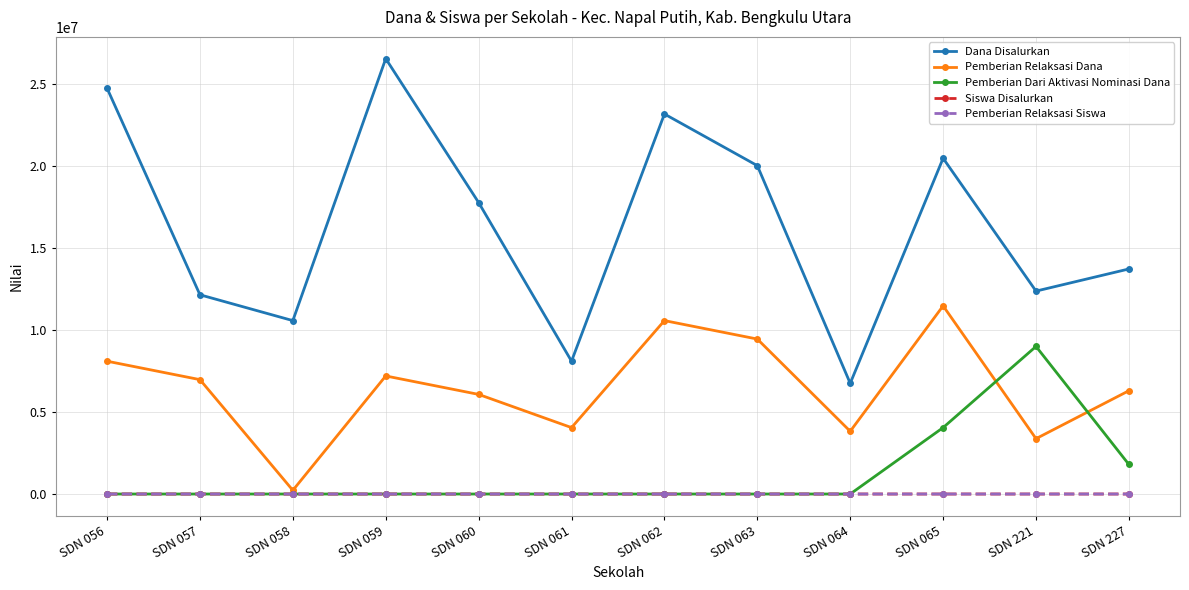

What is the total value across all series at SDN 056?

32850079